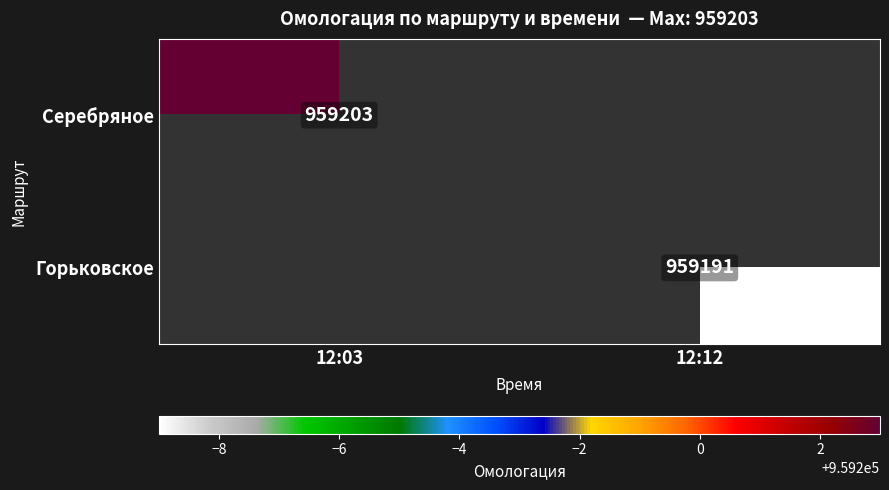

True or false: Серебряное has a value of 526482.3 at 12:03.

False